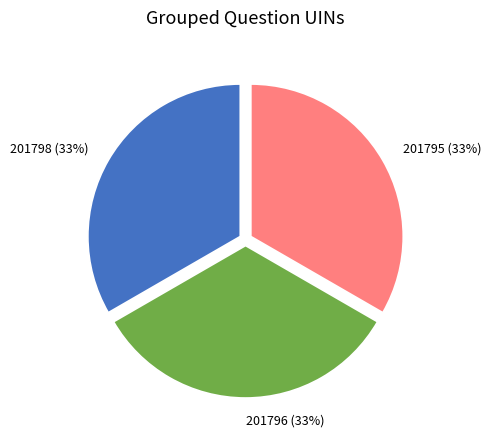

To the nearest percent, what is the average slice percentage?

33%